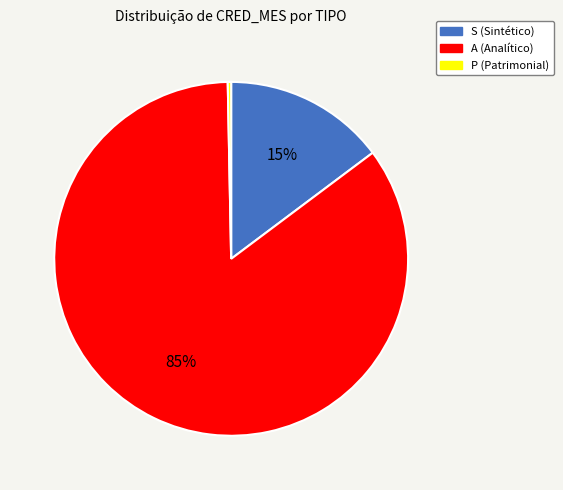

To the nearest percent, what is the difference between the largest and smallest slice percentages?

85%